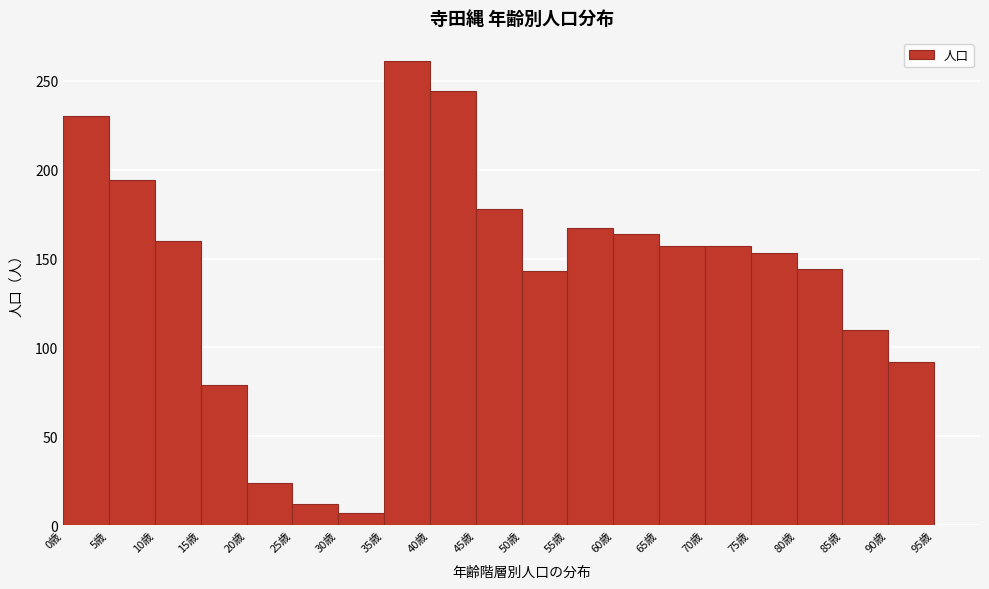

Reading left to right, list every bar in this chart as the range it spans on the x-axis followed by its height. The values are not printed on the chart, so give them approximately, as read against the axis.

0 to 5: 230
5 to 10: 195
10 to 15: 160
15 to 20: 80
20 to 25: 25
25 to 30: 10
30 to 35: 5
35 to 40: 260
40 to 45: 245
45 to 50: 180
50 to 55: 145
55 to 60: 165
60 to 65: 165
65 to 70: 155
70 to 75: 155
75 to 80: 155
80 to 85: 145
85 to 90: 110
90 to 95: 90